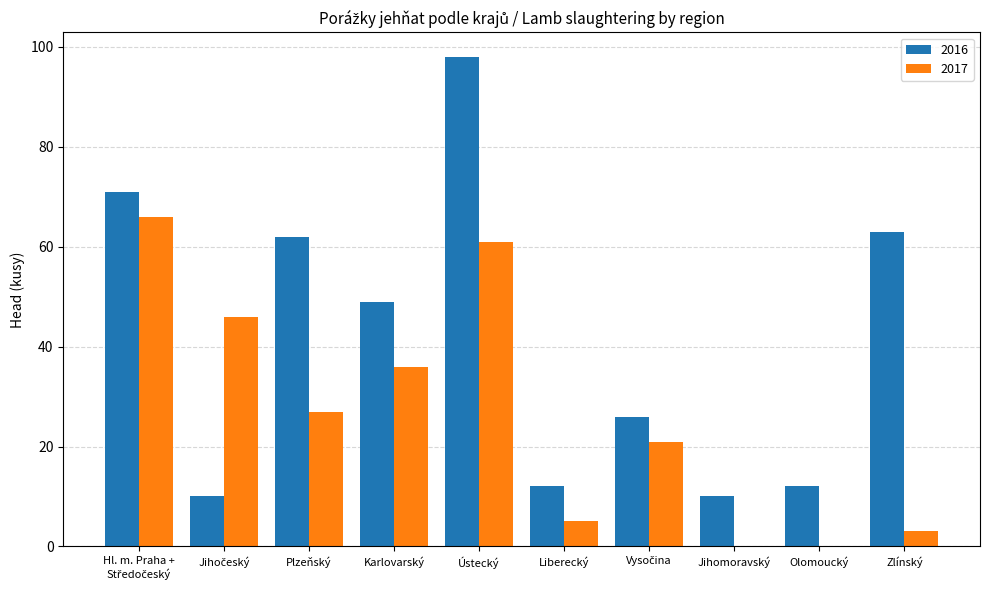

The value of 2017 at Olomoucký is 42. True or false?

False